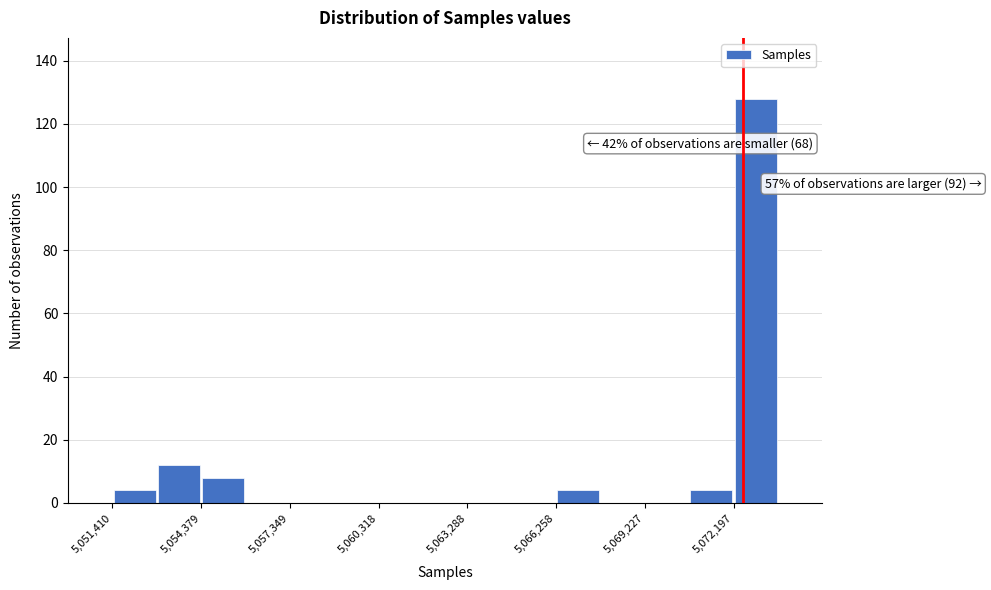

Around what value on the x-axis is the tallest bar? Give the approximate position of its centre, as read against the axis.

5073000